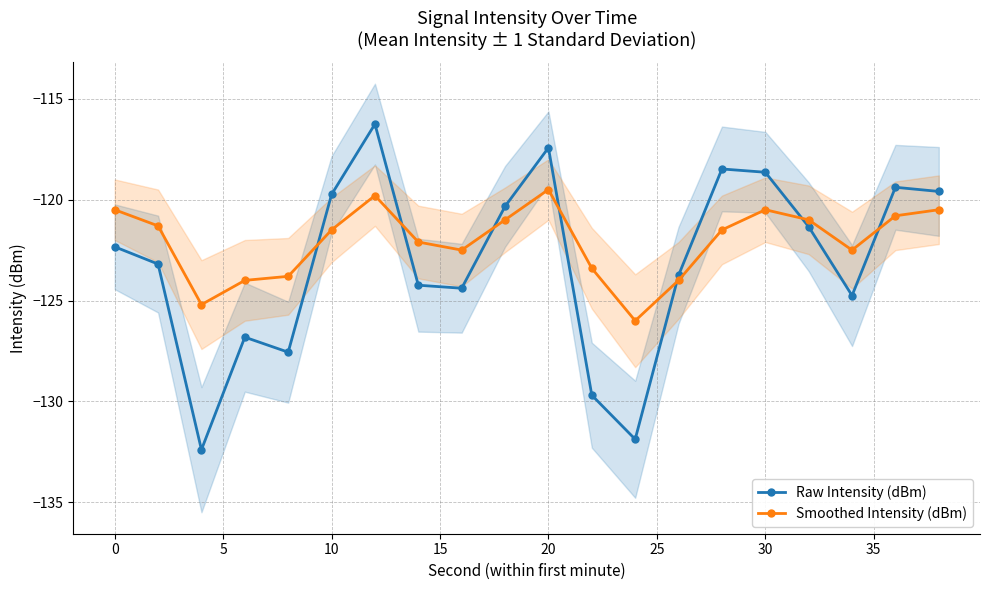

Reading left to right, extract all data points from this chart.

Raw Intensity (dBm): -122.3	-123.2	-132.4	-126.8	-127.6	-119.7	-116.3	-124.2	-124.4	-120.3	-117.4	-129.7	-131.9	-123.7	-118.5	-118.6	-121.3	-124.8	-119.4	-119.6
Smoothed Intensity (dBm): -120.5	-121.3	-125.2	-124.0	-123.8	-121.5	-119.8	-122.1	-122.5	-121.0	-119.5	-123.4	-126.0	-124.0	-121.5	-120.5	-121.0	-122.5	-120.8	-120.5